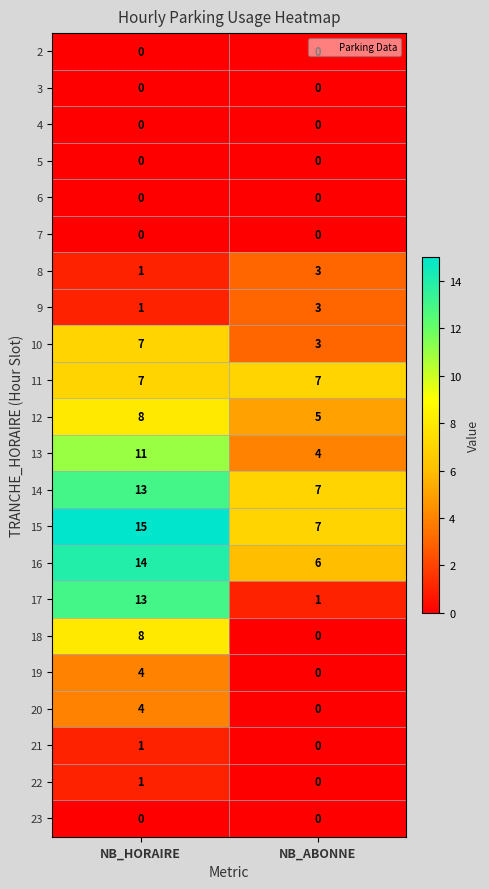

What is the difference between the maximum and minimum values in the 17 series?

12